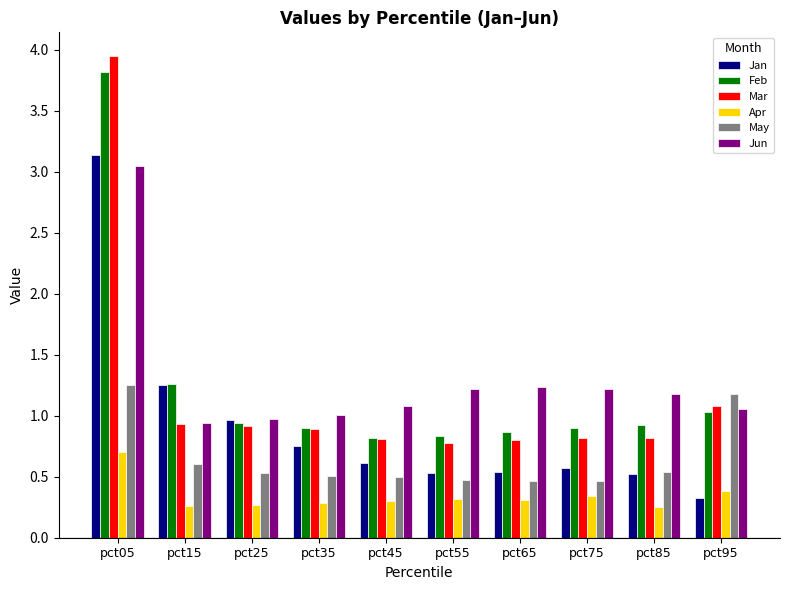

What is the value of the Jan bar at the 3rd from the left?

1.0